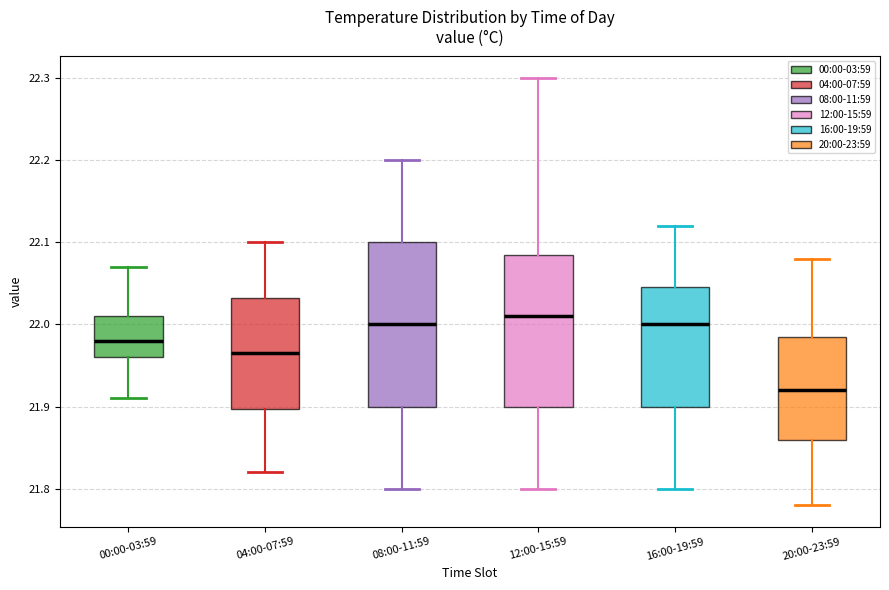

Where does the upper whisker of the box for 08:00-11:59 end on the y-axis? The values are not printed on the chart, so give them approximately, as read against the axis.

22.20